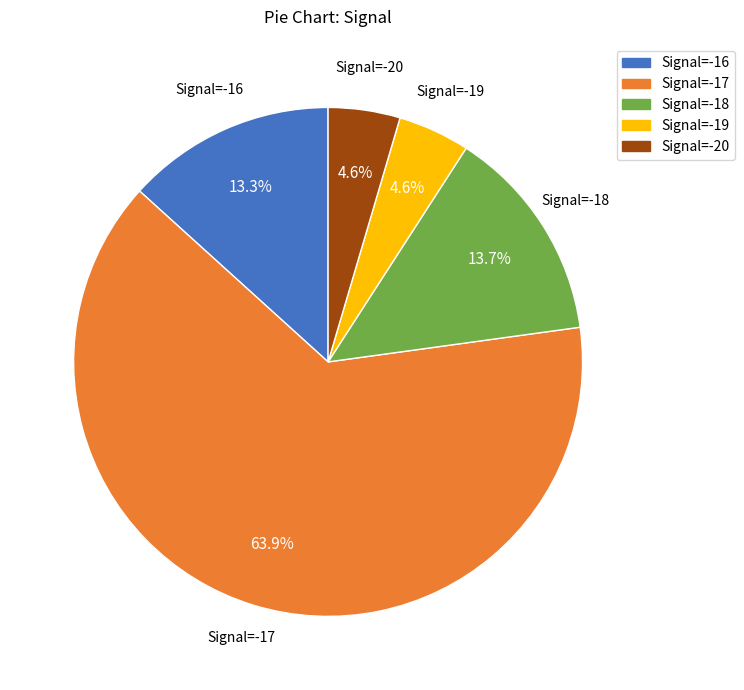

Is there a majority slice in this chart?

Yes